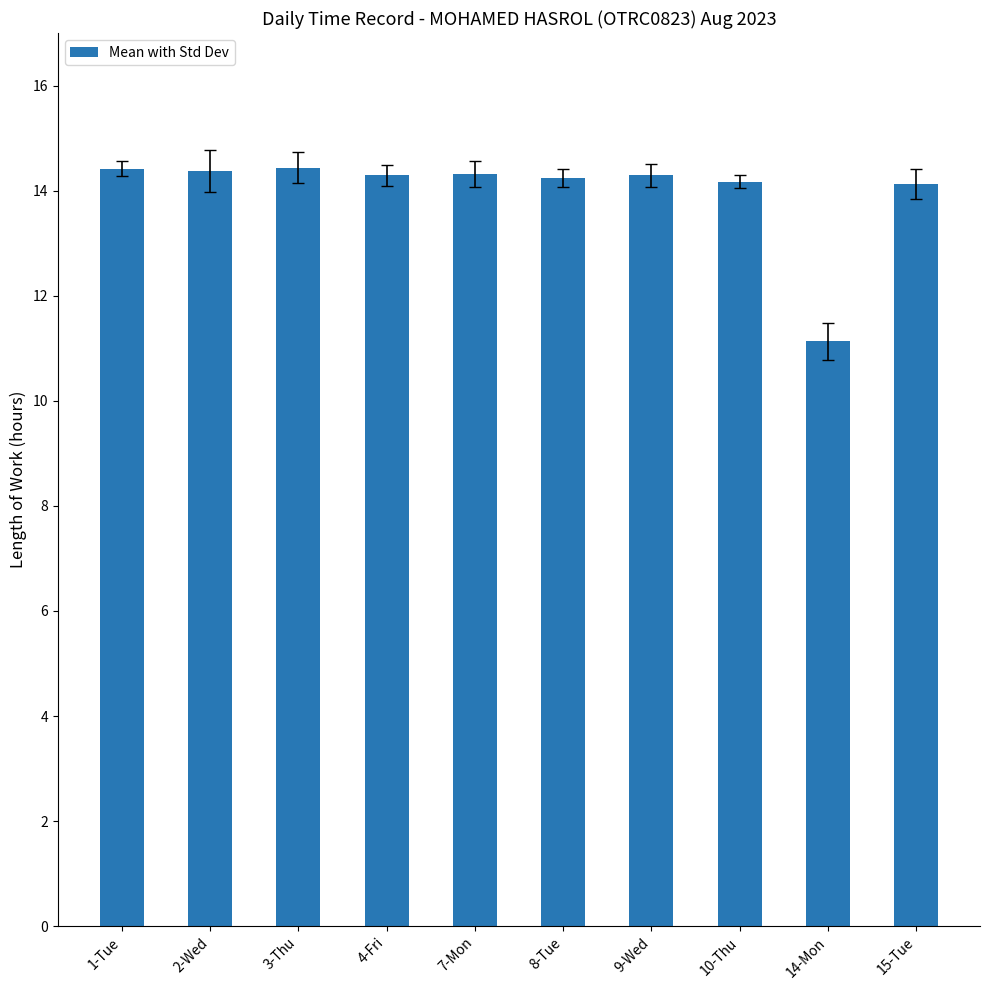

What is the label of the 9th bar from the right?

2-Wed